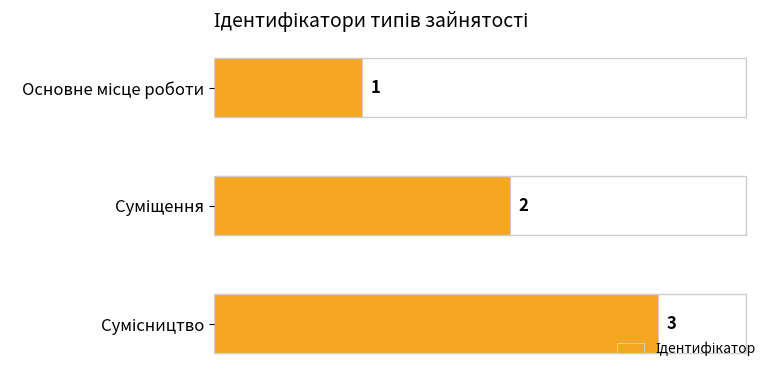

What is the value of the 2nd bar from the top?

2